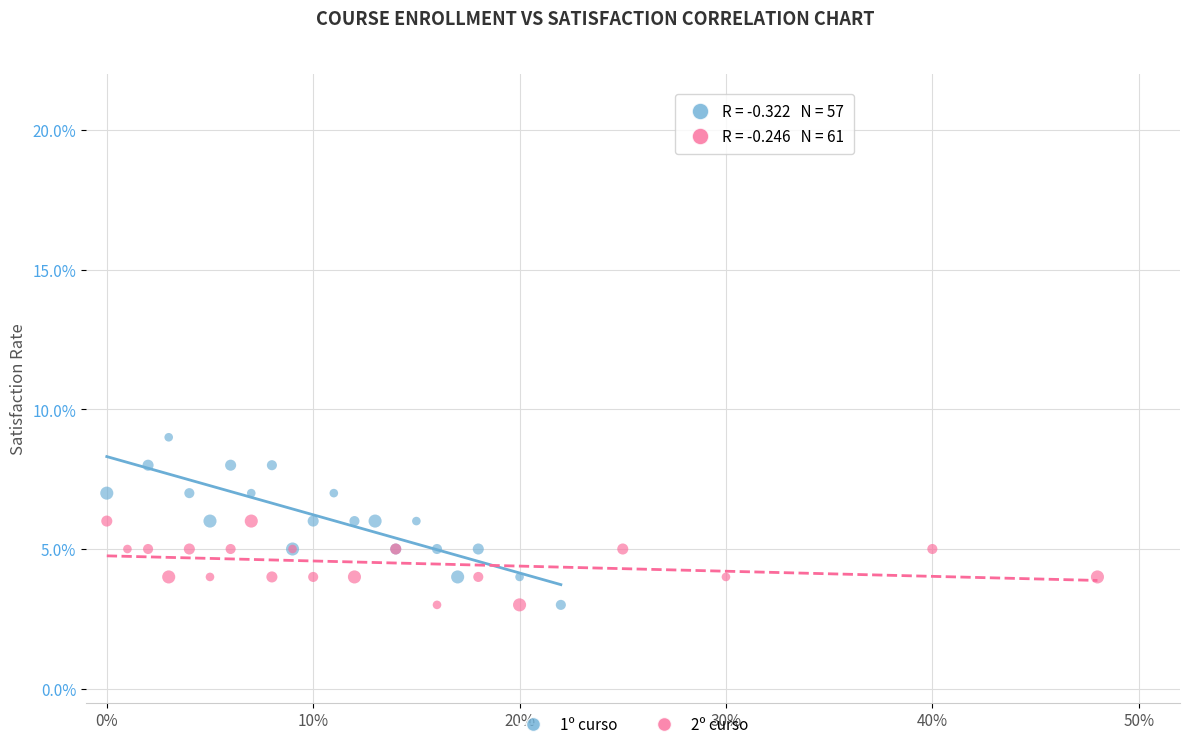

What are all the series names shown in the legend?

1º curso, 2º curso